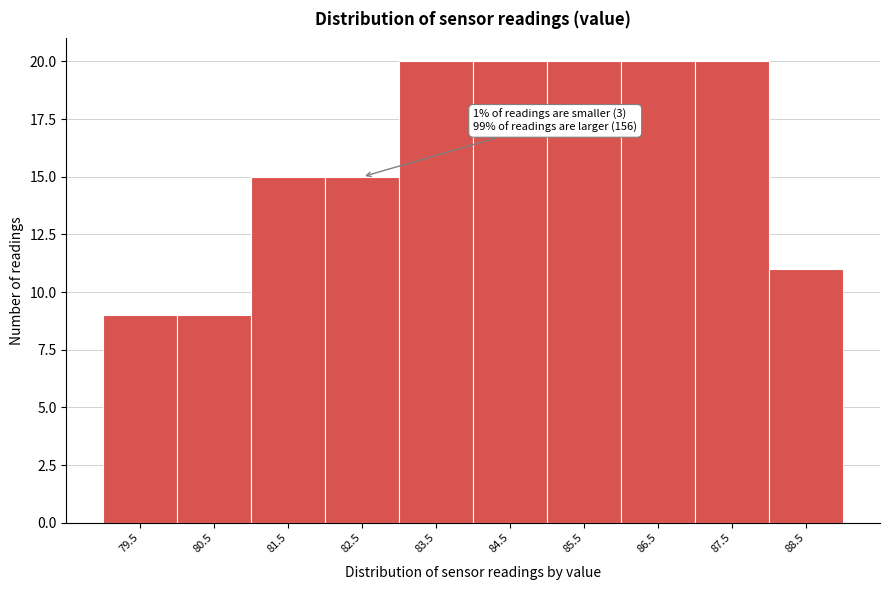

Reading left to right, transcribe all the data shown in this chart.

9	9	15	15	20	20	20	20	20	11